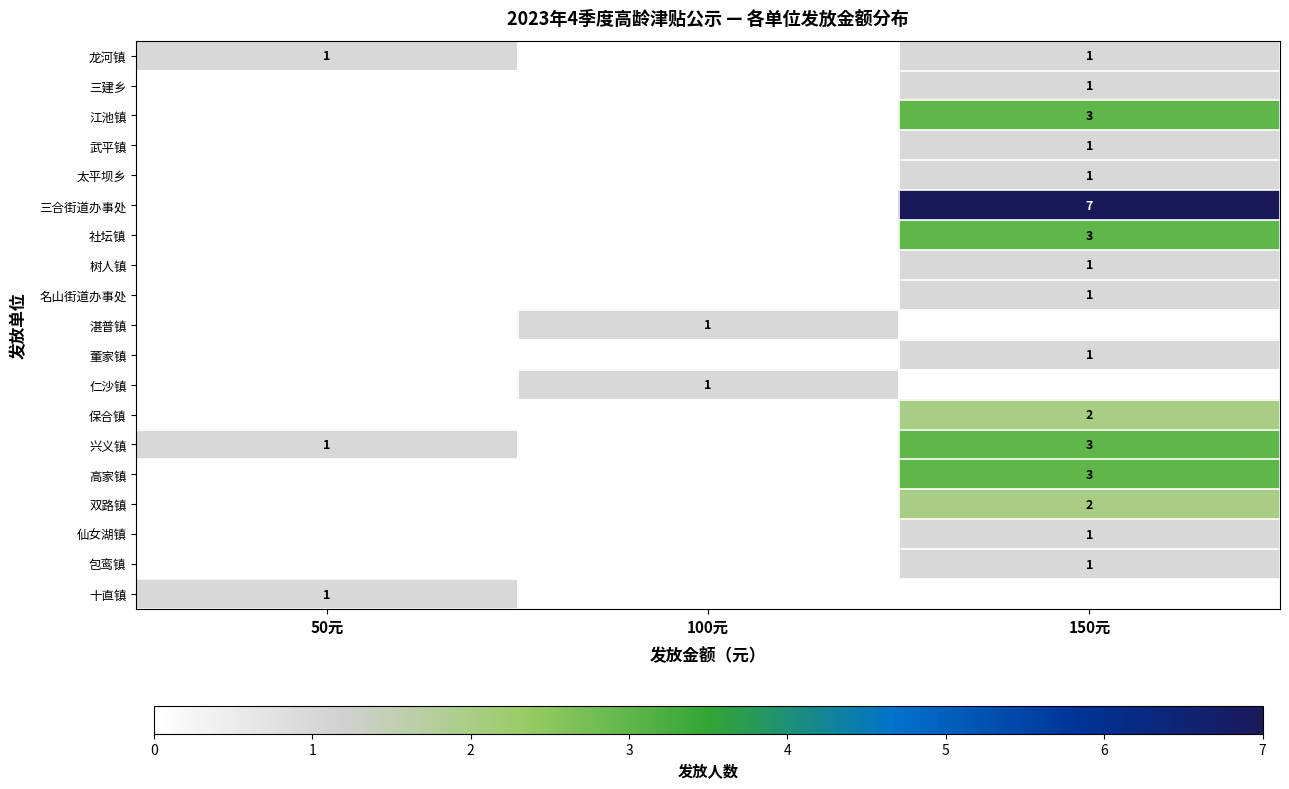

The 龙河镇 series shows 0 at 50元. True or false?

False